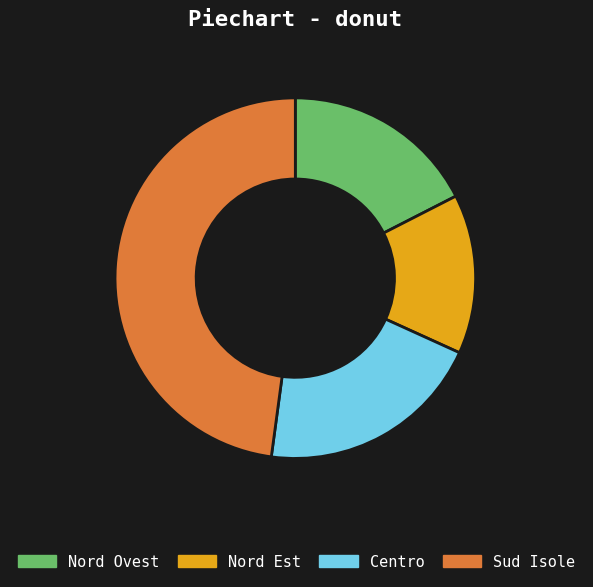

What is the ratio of the value at Sud Isole to the value at Nord Ovest?

2.7